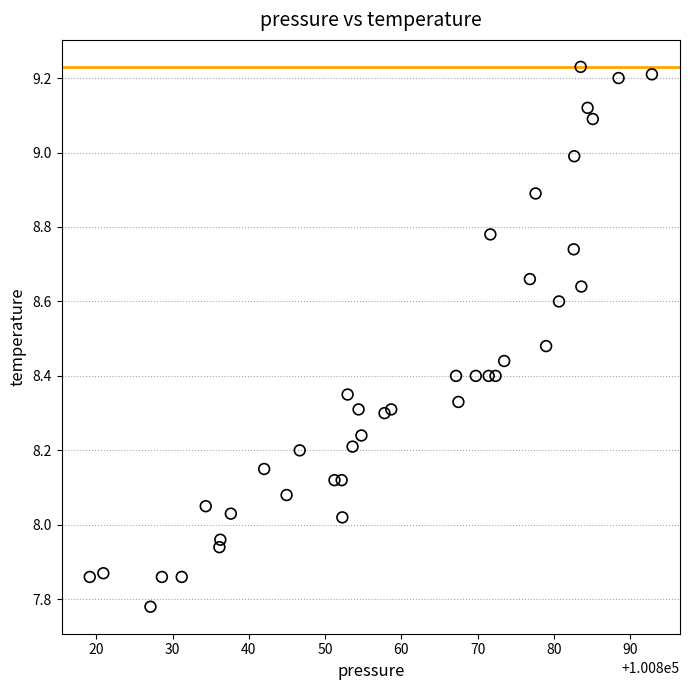

What is the range of X values (max minus min)?

73.7